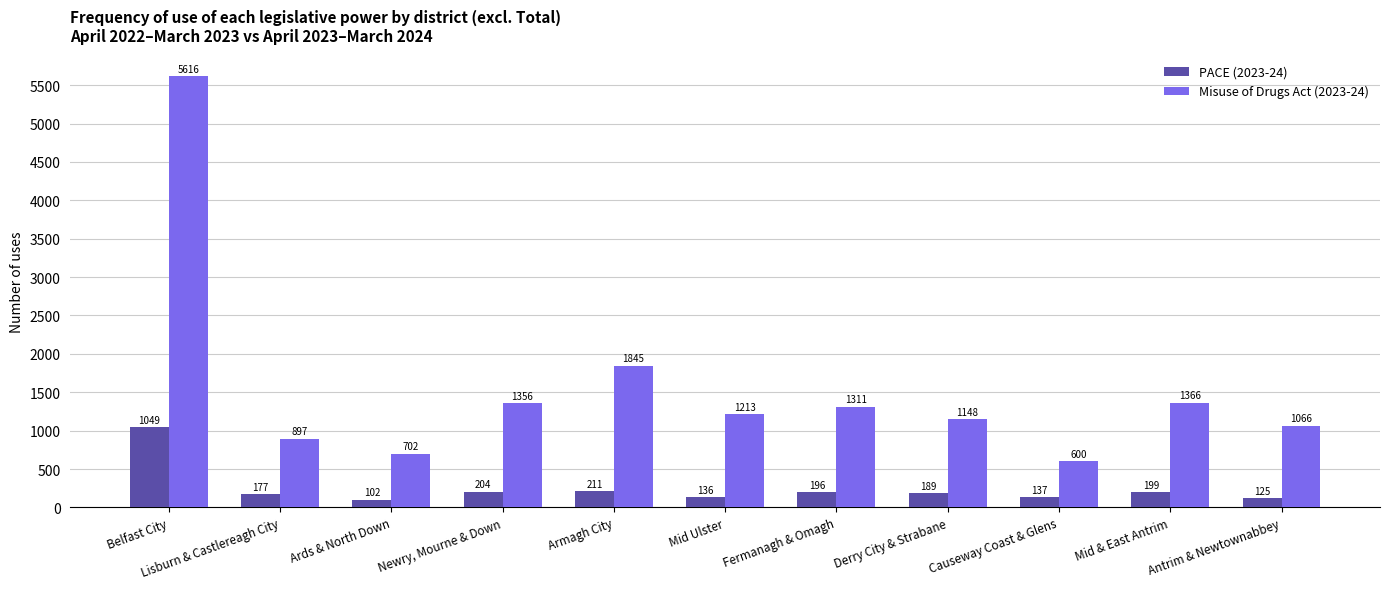

How many distinct data groups are displayed?

2